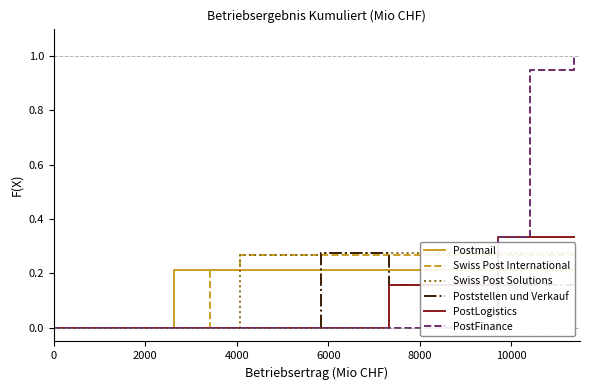

Reading left to right, extract all data points from this chart.

Postmail: 0.0	0.2	0.2	0.2	0.2	0.2	0.2	0.2	0.2	0.2
Swiss Post International: 0.0	0.0	0.2	0.3	0.3	0.3	0.3	0.3	0.3	0.3
Swiss Post Solutions: 0.0	0.0	0.0	0.3	0.3	0.3	0.3	0.3	0.3	0.3
Poststellen und Verkauf: 0.0	0.0	0.0	0.0	0.3	0.2	0.2	0.2	0.2	0.2
PostLogistics: 0.0	0.0	0.0	0.0	0.0	0.2	0.3	0.3	0.3	0.3
PostFinance: 0.0	0.0	0.0	0.0	0.0	0.0	0.3	0.9	1.0	1.0